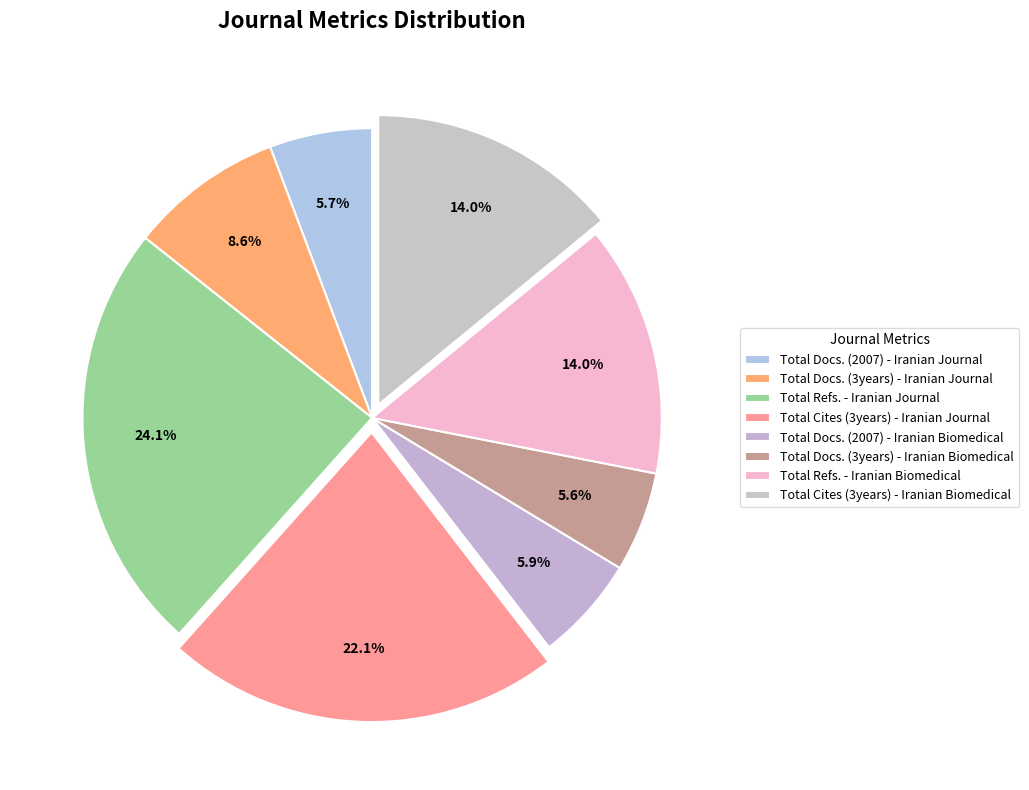

Count the number of slices in the pie.

8